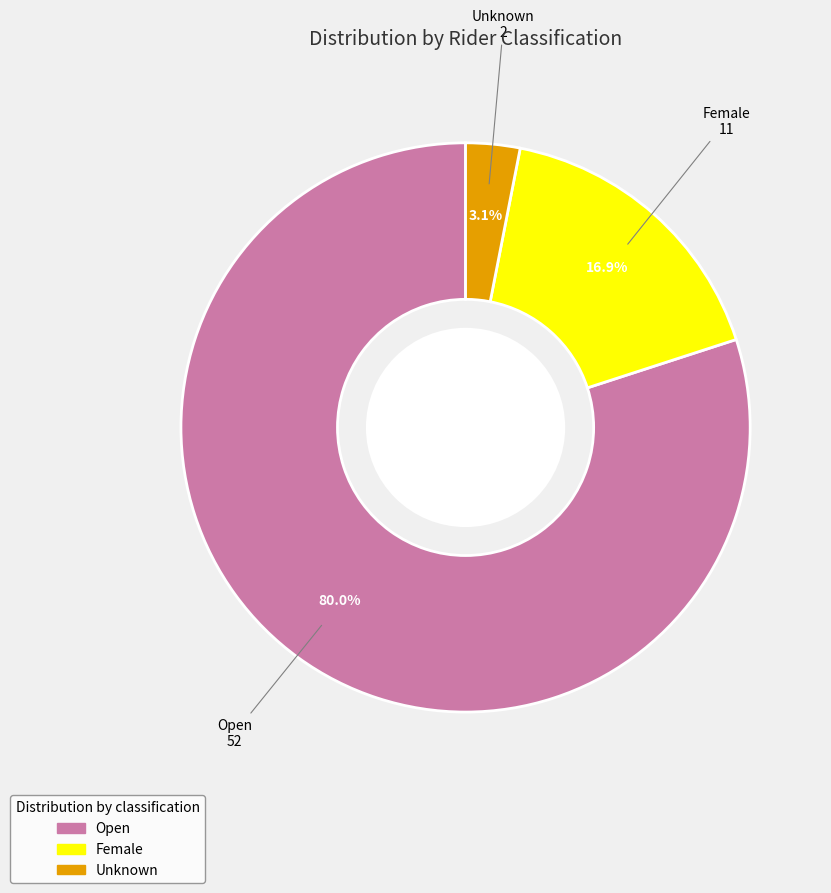

What percentage is the Female slice, to the nearest percent?

17%